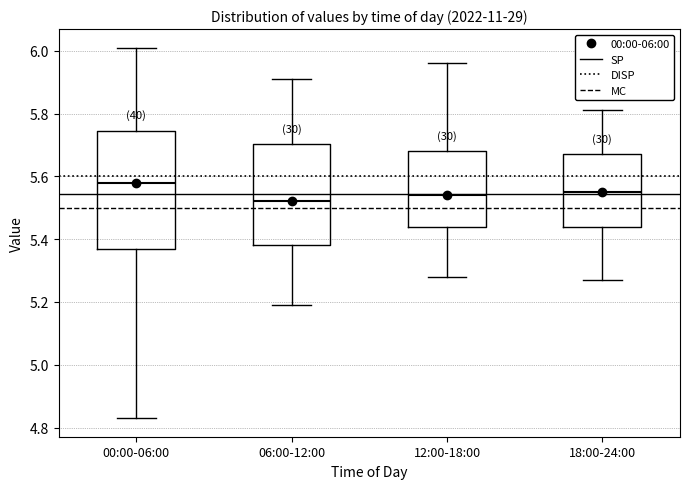

Reading left to right, transcribe this box plot: for each box, give where its median line is, the range the box spans, and where its two whiskers end, as read against the y-axis. The values are not printed on the chart, so give them approximately, as read against the axis.

00:00-06:00: median 5.58, box 5.38 to 5.74, whiskers 4.84 to 6.02
06:00-12:00: median 5.52, box 5.38 to 5.70, whiskers 5.20 to 5.92
12:00-18:00: median 5.54, box 5.44 to 5.68, whiskers 5.28 to 5.96
18:00-24:00: median 5.56, box 5.44 to 5.68, whiskers 5.28 to 5.82